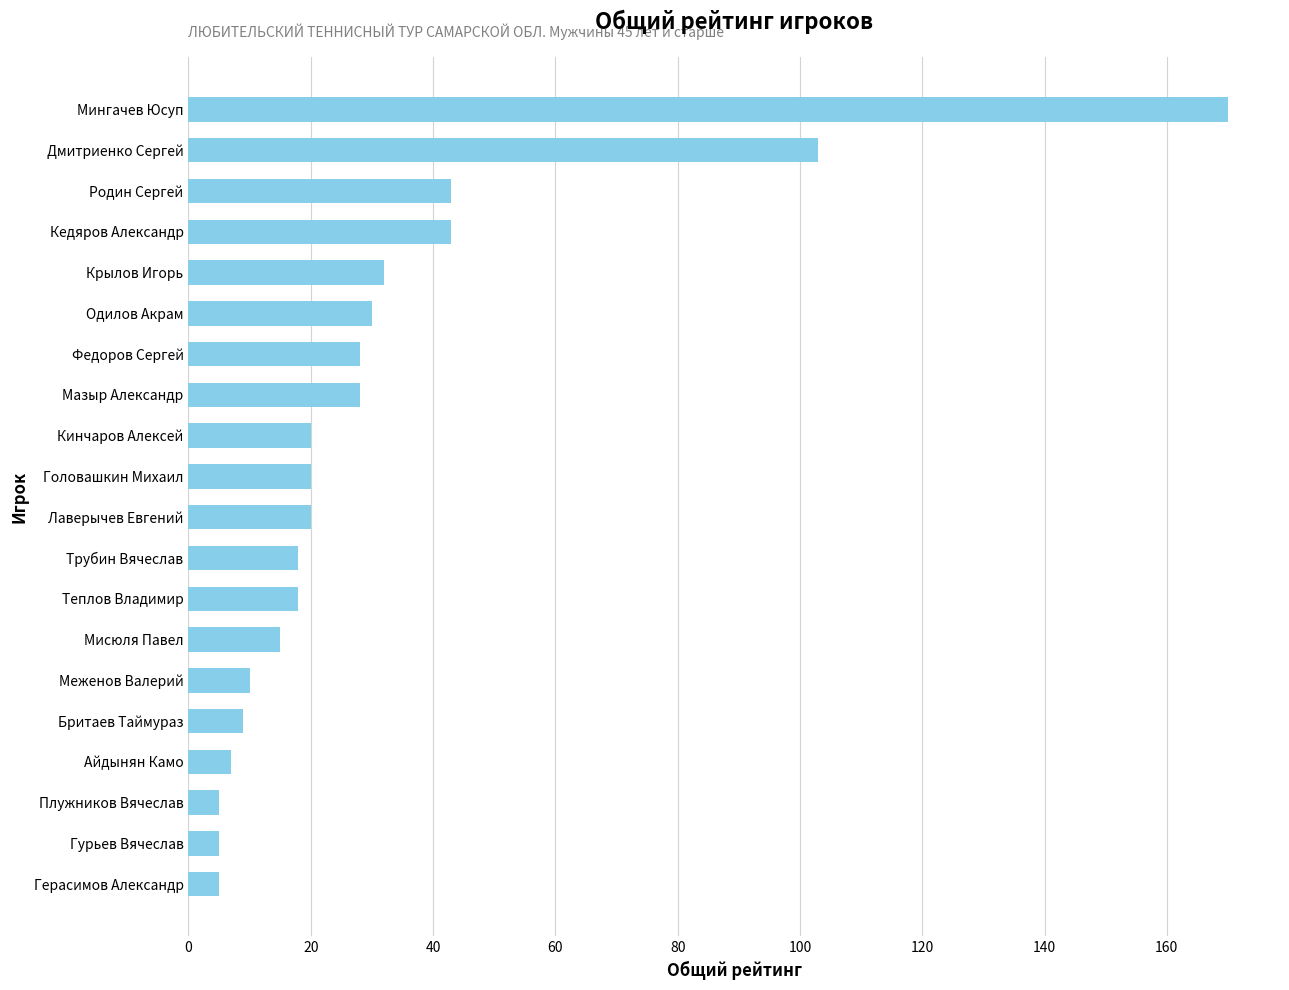

Count the number of data series in this chart.

1